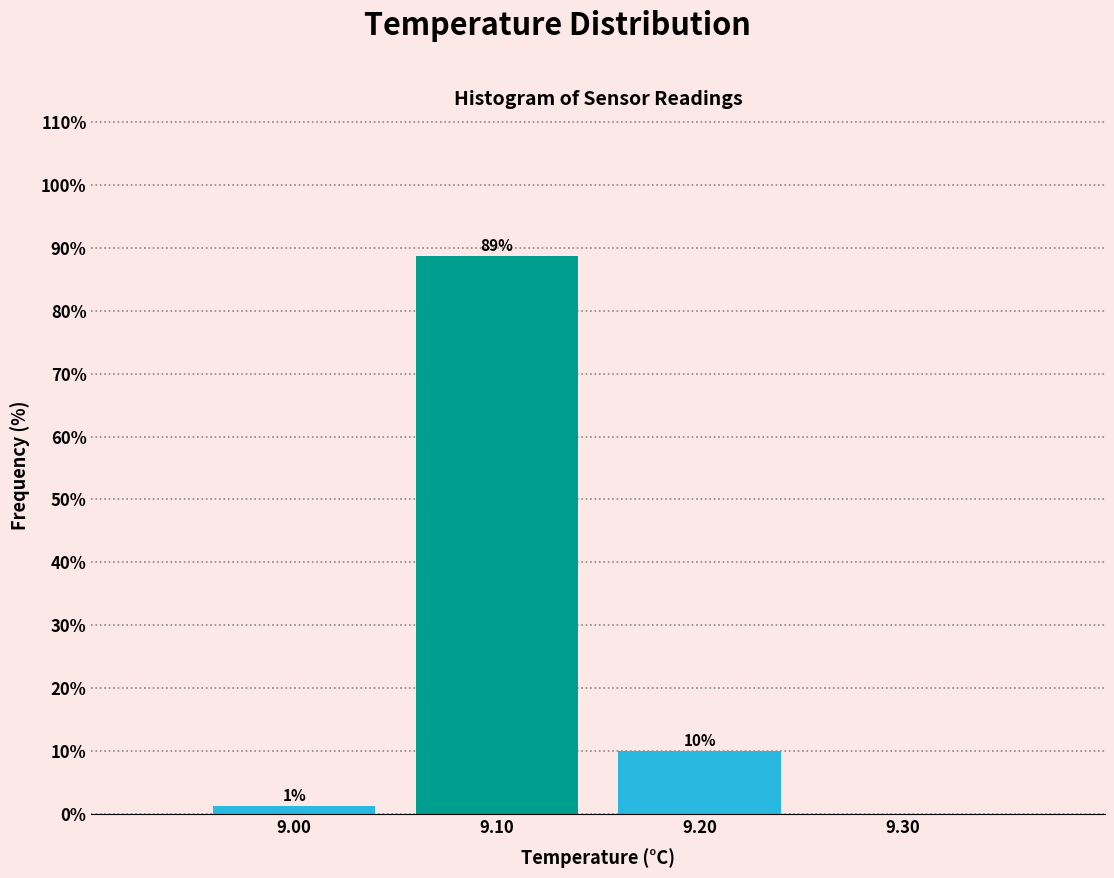

Over which range of the x-axis is the bar tallest?

9.05 to 9.15